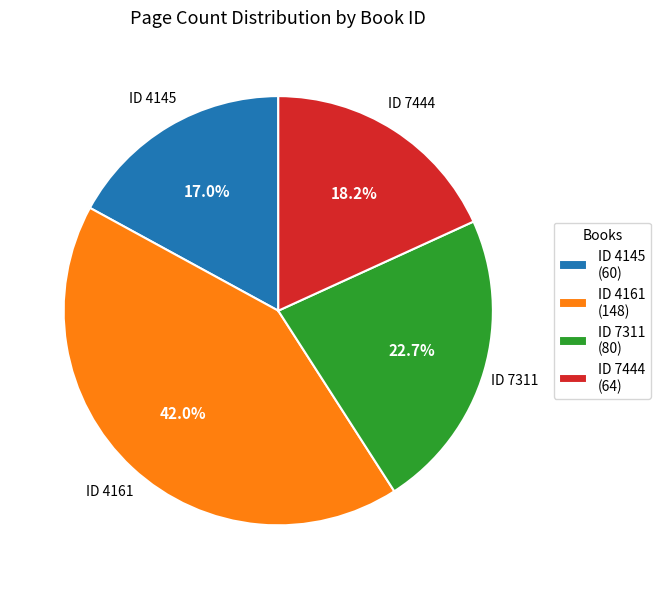

What is the largest slice in the pie chart?

ID 4161 (148)